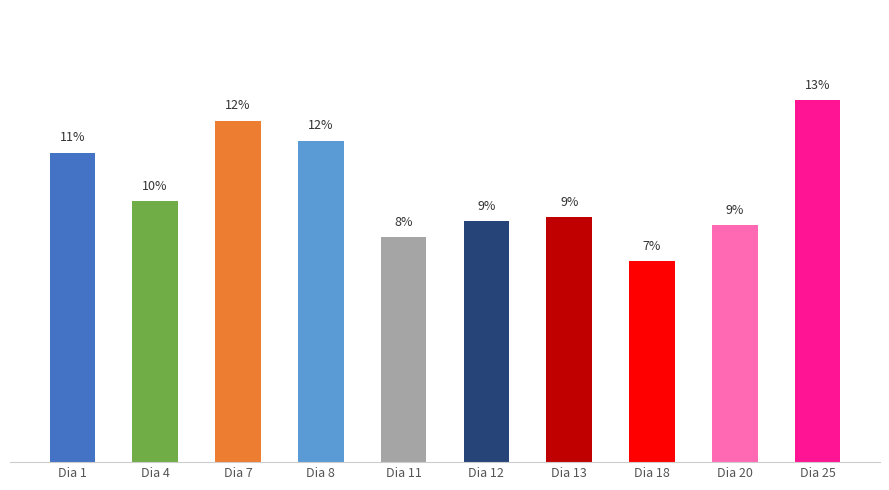

Are the bars horizontal?

No